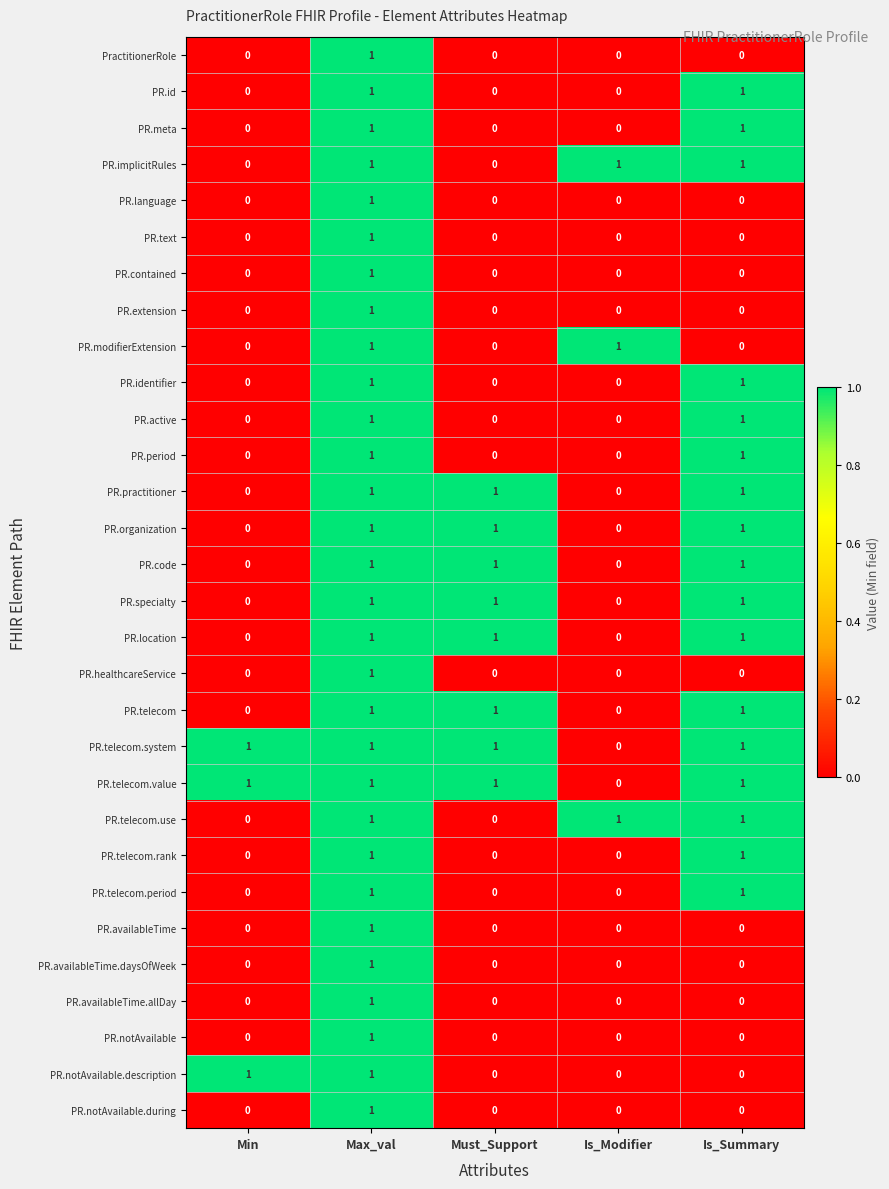

Count the PR.telecom.value values in the range 1 to 2.

4